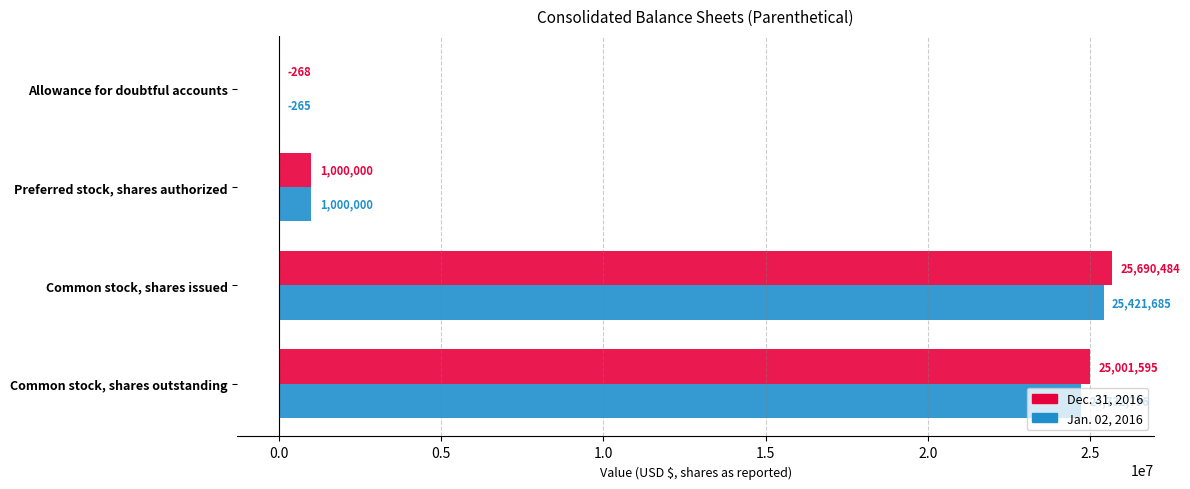

Which series changed the most between Common stock, shares issued and Preferred stock, shares authorized?

Dec. 31, 2016